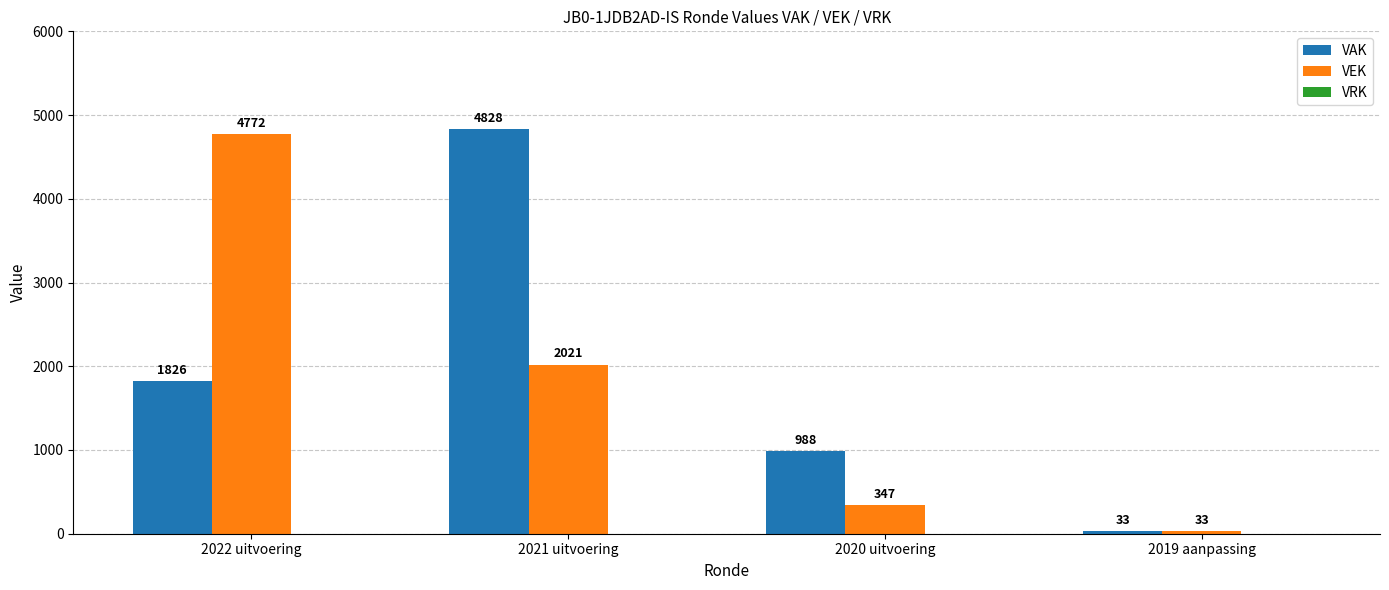

What is the total value across all series at 2019 aanpassing?

66